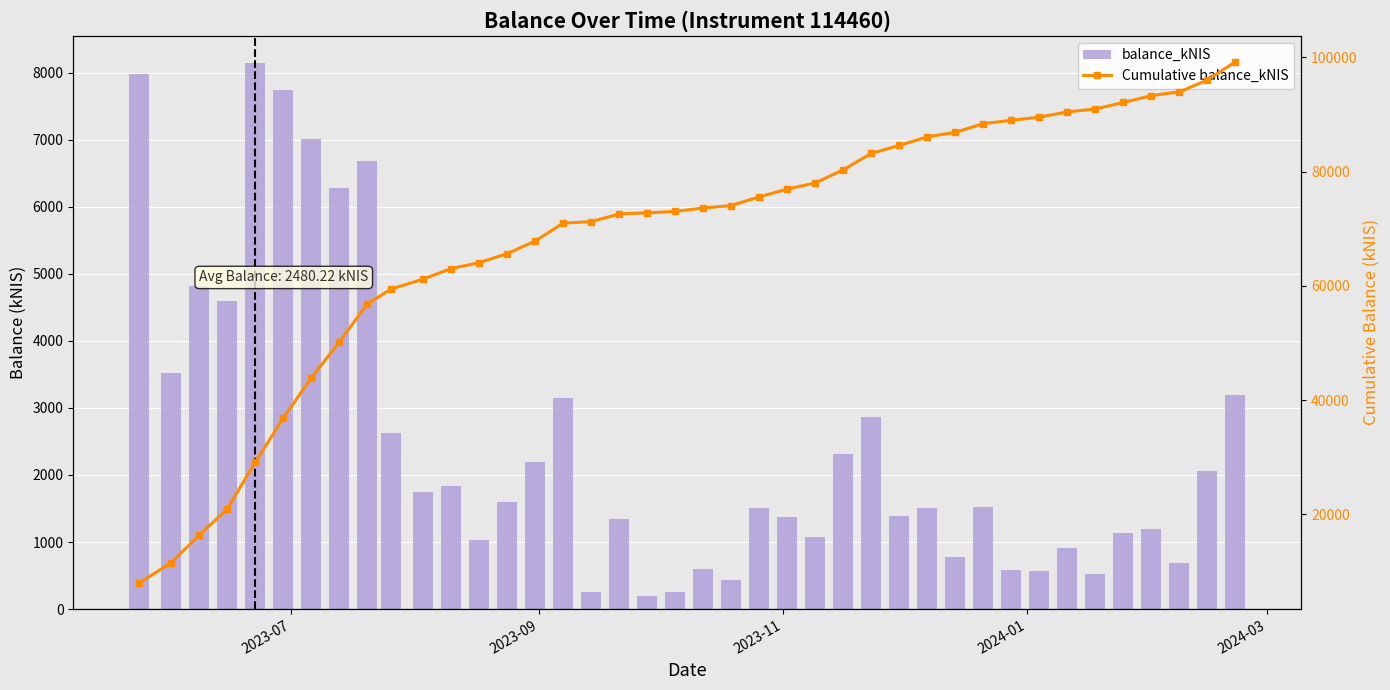

Is it true that Cumulative balance_kNIS equals 26098.0 at 27?

False